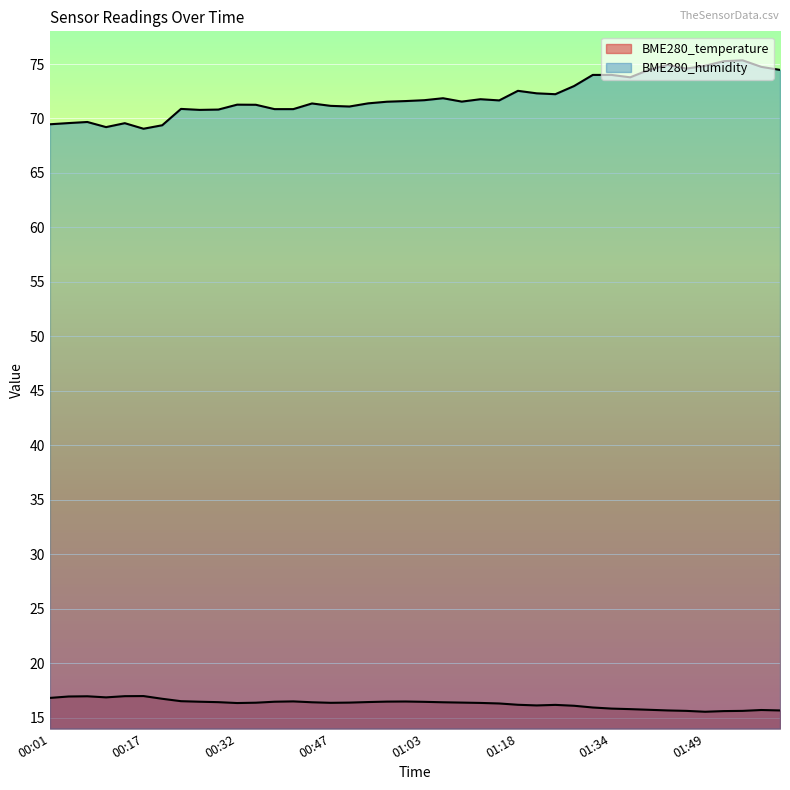

Reading right to left, list all the values displayed in this chart.

BME280_temperature: 02:01=15.7	01:58=15.7	01:55=15.6	01:52=15.6	01:49=15.6	01:46=15.6	01:43=15.7	01:40=15.7	01:37=15.8	01:34=15.8	01:31=15.9	01:27=16.1	01:24=16.2	01:21=16.1	01:18=16.2	01:15=16.3	01:12=16.4	01:09=16.4	01:06=16.4	01:03=16.5	01:00=16.5	00:57=16.5	00:54=16.4	00:50=16.4	00:47=16.4	00:44=16.4	00:41=16.5	00:38=16.5	00:35=16.4	00:32=16.4	00:29=16.4	00:26=16.5	00:23=16.5	00:20=16.7	00:17=17.0	00:14=17.0	00:10=16.9	00:07=17.0	00:04=16.9	00:01=16.8
BME280_humidity: 02:01=74.5	01:58=74.7	01:55=75.3	01:52=75.3	01:49=74.8	01:46=74.6	01:43=74.9	01:40=74.5	01:37=73.8	01:34=74.0	01:31=74.0	01:27=73.0	01:24=72.2	01:21=72.3	01:18=72.5	01:15=71.7	01:12=71.8	01:09=71.5	01:06=71.9	01:03=71.7	01:00=71.6	00:57=71.5	00:54=71.4	00:50=71.1	00:47=71.2	00:44=71.4	00:41=70.9	00:38=70.9	00:35=71.3	00:32=71.3	00:29=70.8	00:26=70.8	00:23=70.9	00:20=69.4	00:17=69.1	00:14=69.6	00:10=69.2	00:07=69.7	00:04=69.6	00:01=69.5